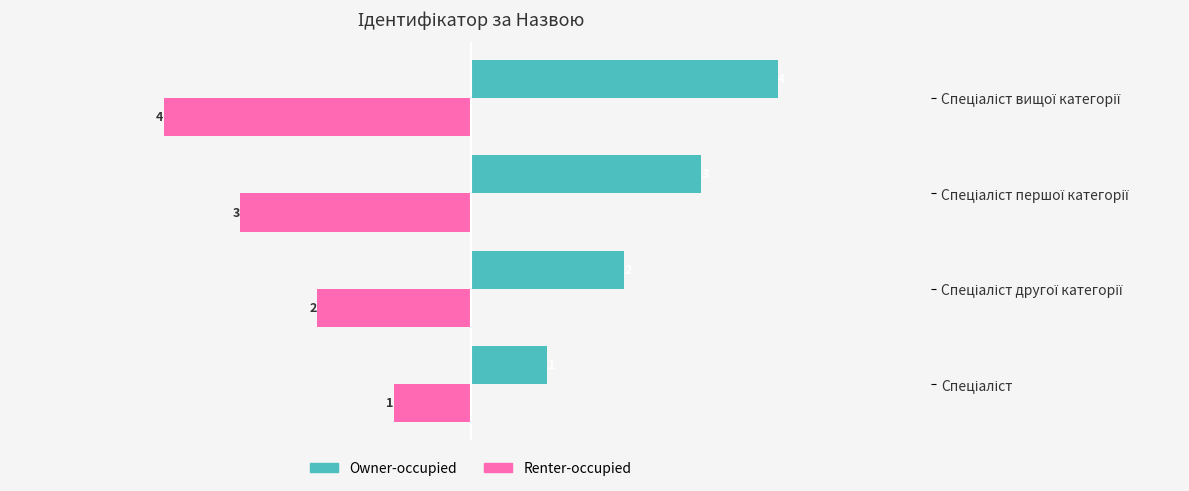

What is the sum of all Owner-occupied values?

-10